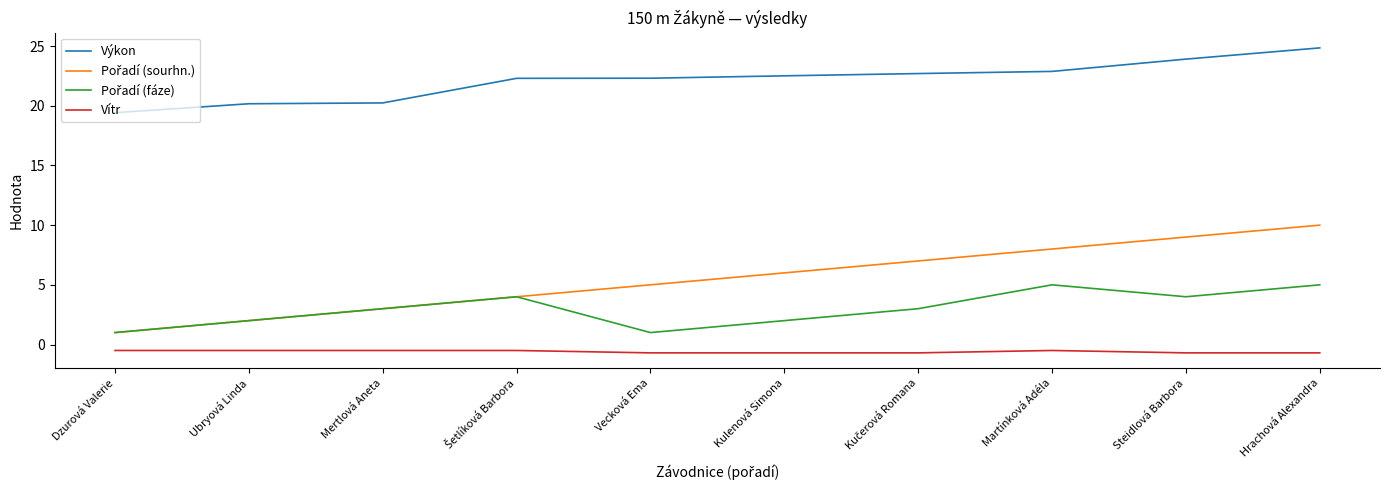

The Vítr series shows -0.7 at Steidlová Barbora. True or false?

True